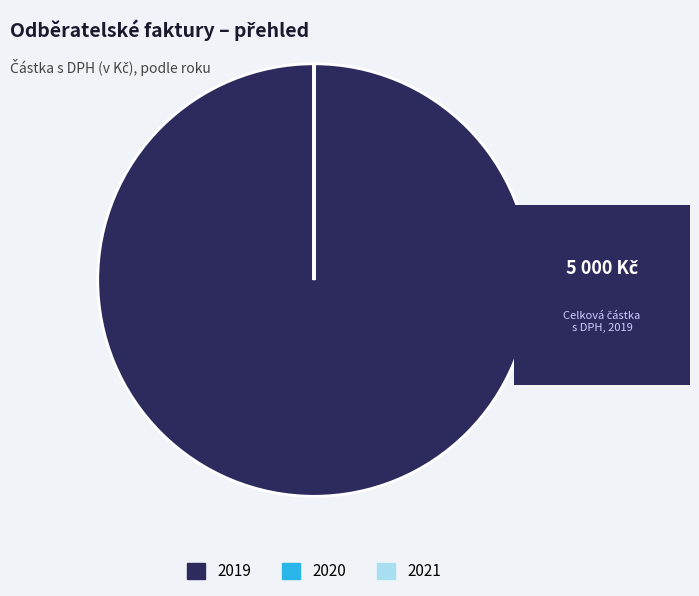

Which category accounts for the majority?

2019